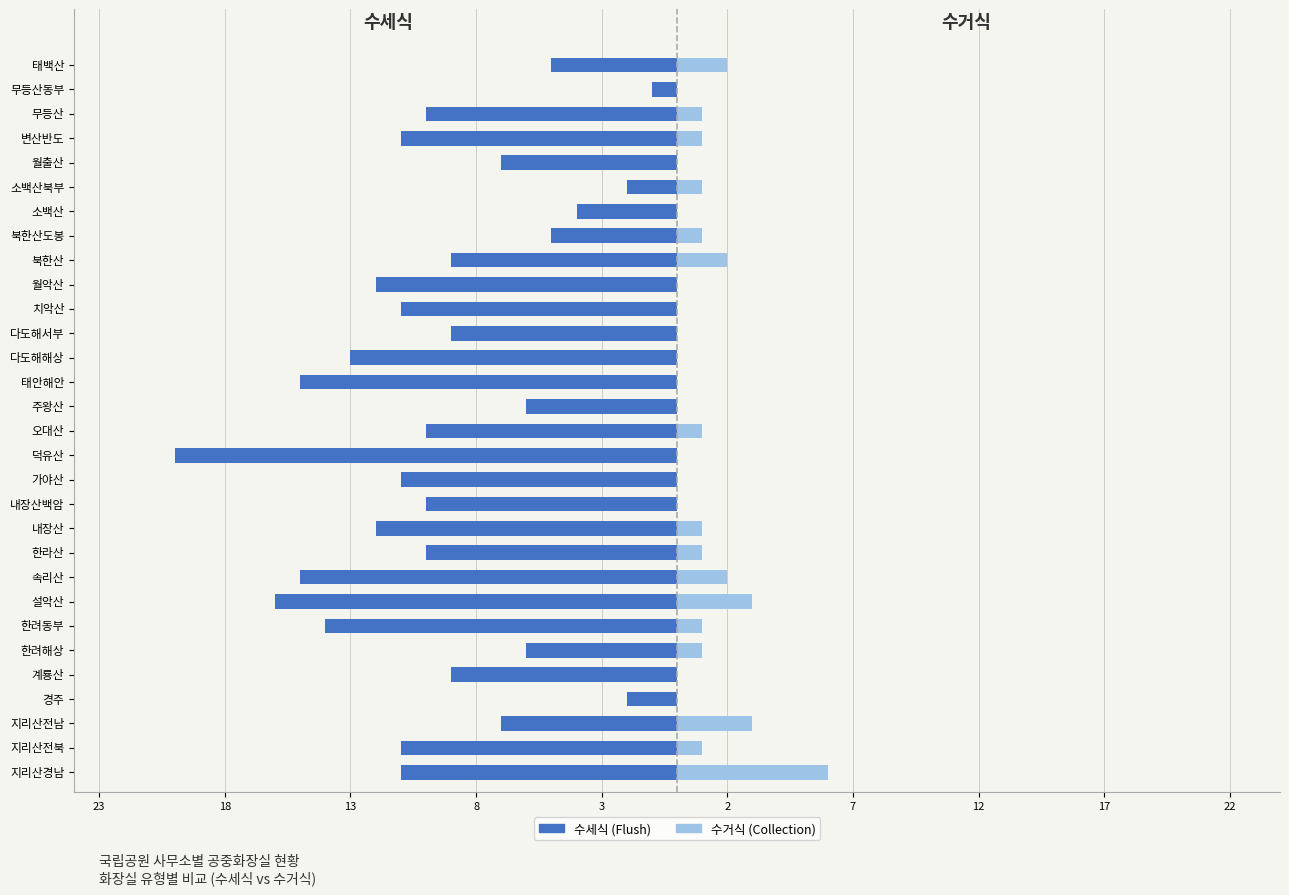

What is the difference between the highest and lowest values at 지리산경남?

17